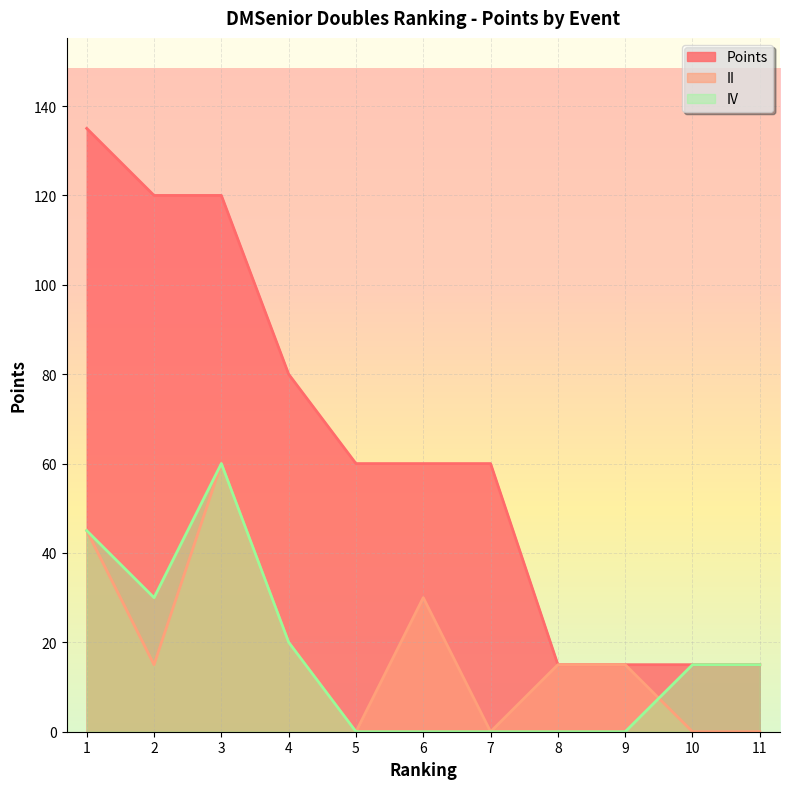

Which series has the largest total across all categories?

Points